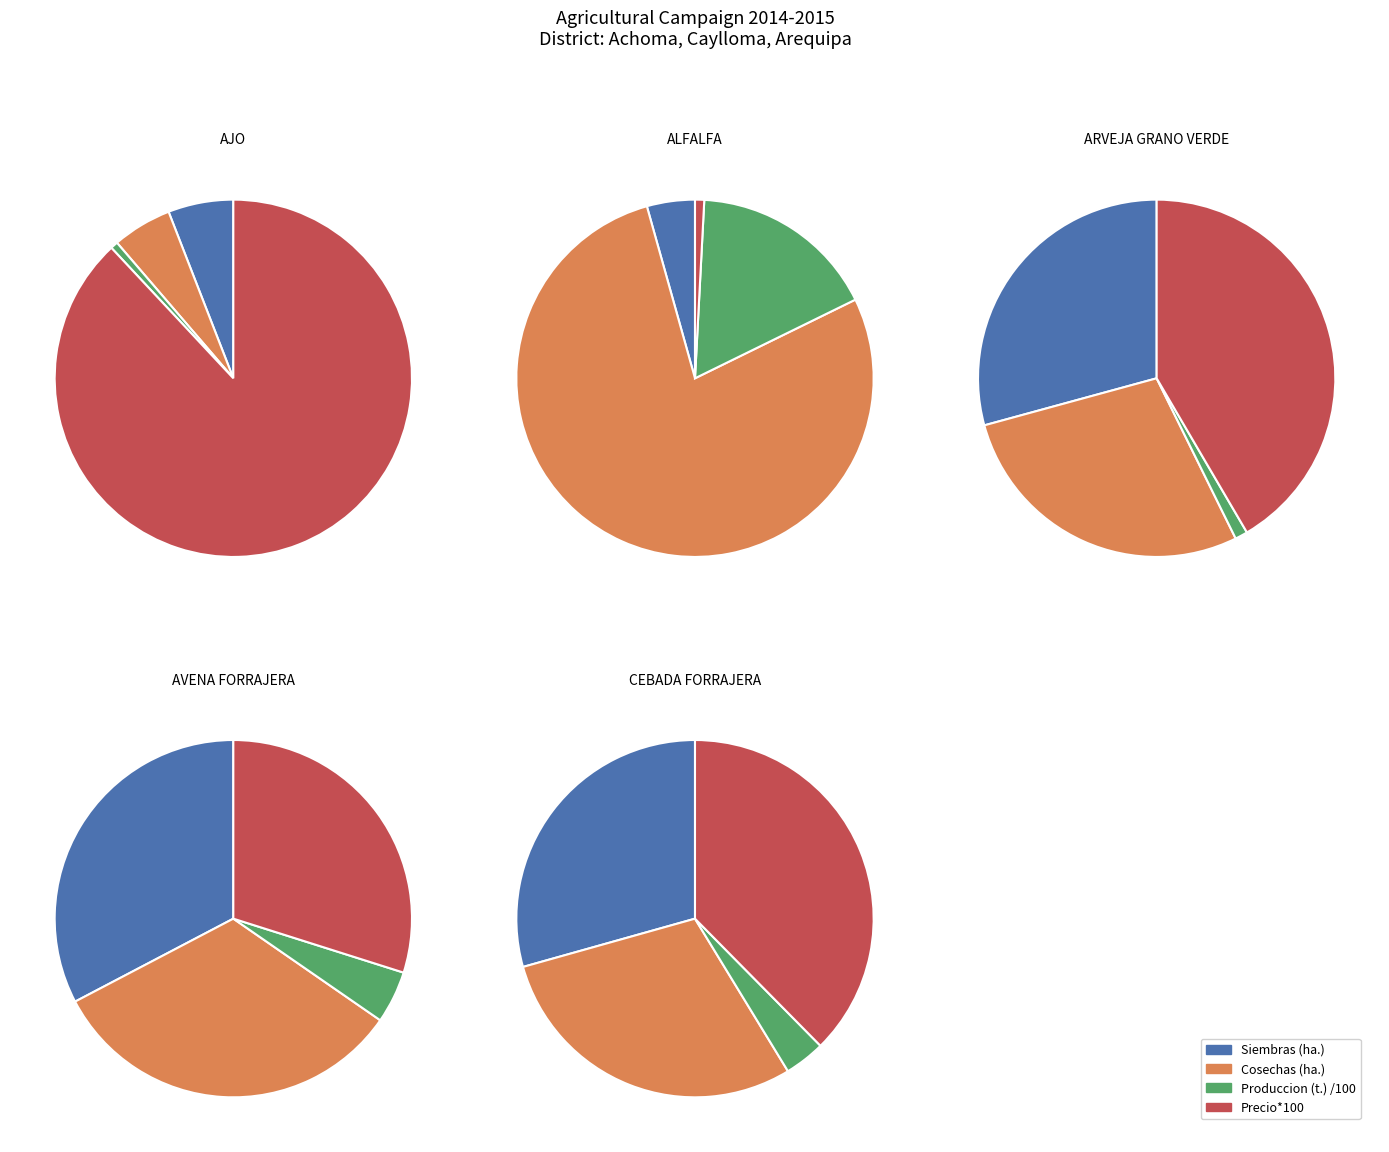

Combined, what portion of the pie is Siembras (ha.) and Cosechas (ha.)?

14.2%